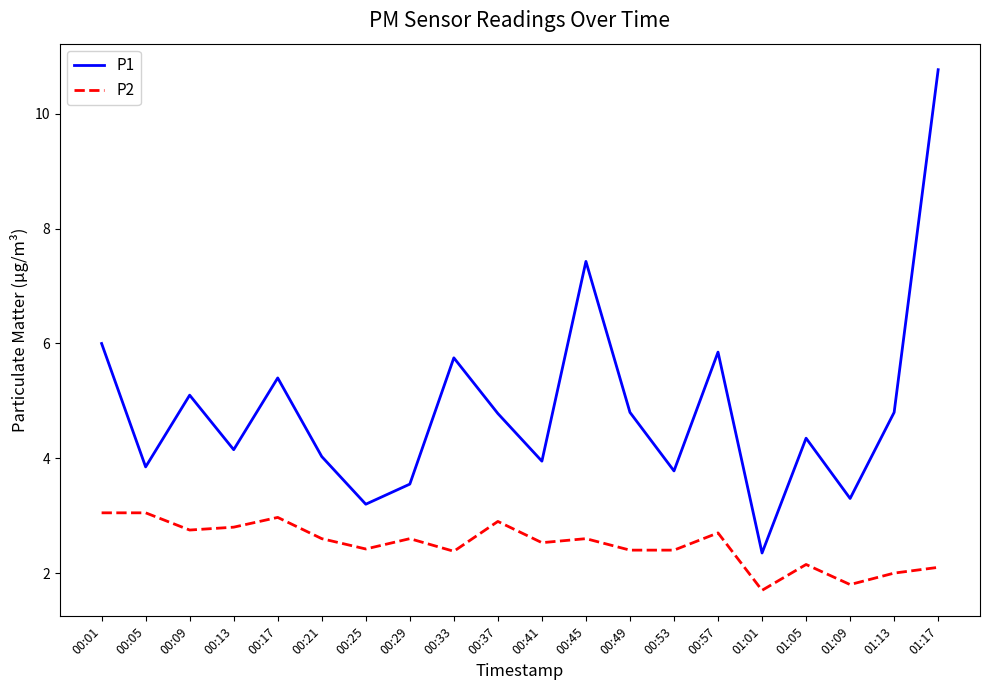

What are all the series names shown in the legend?

P1, P2